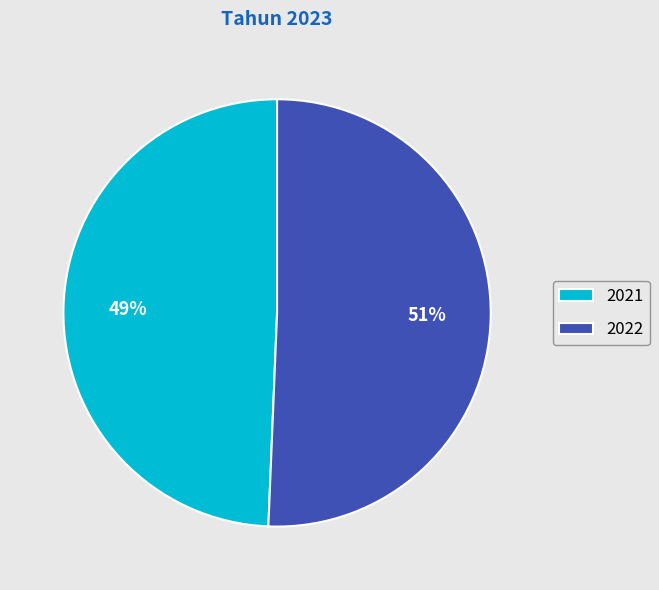

Do 2022 and 2021 together represent more than half of the pie?

Yes